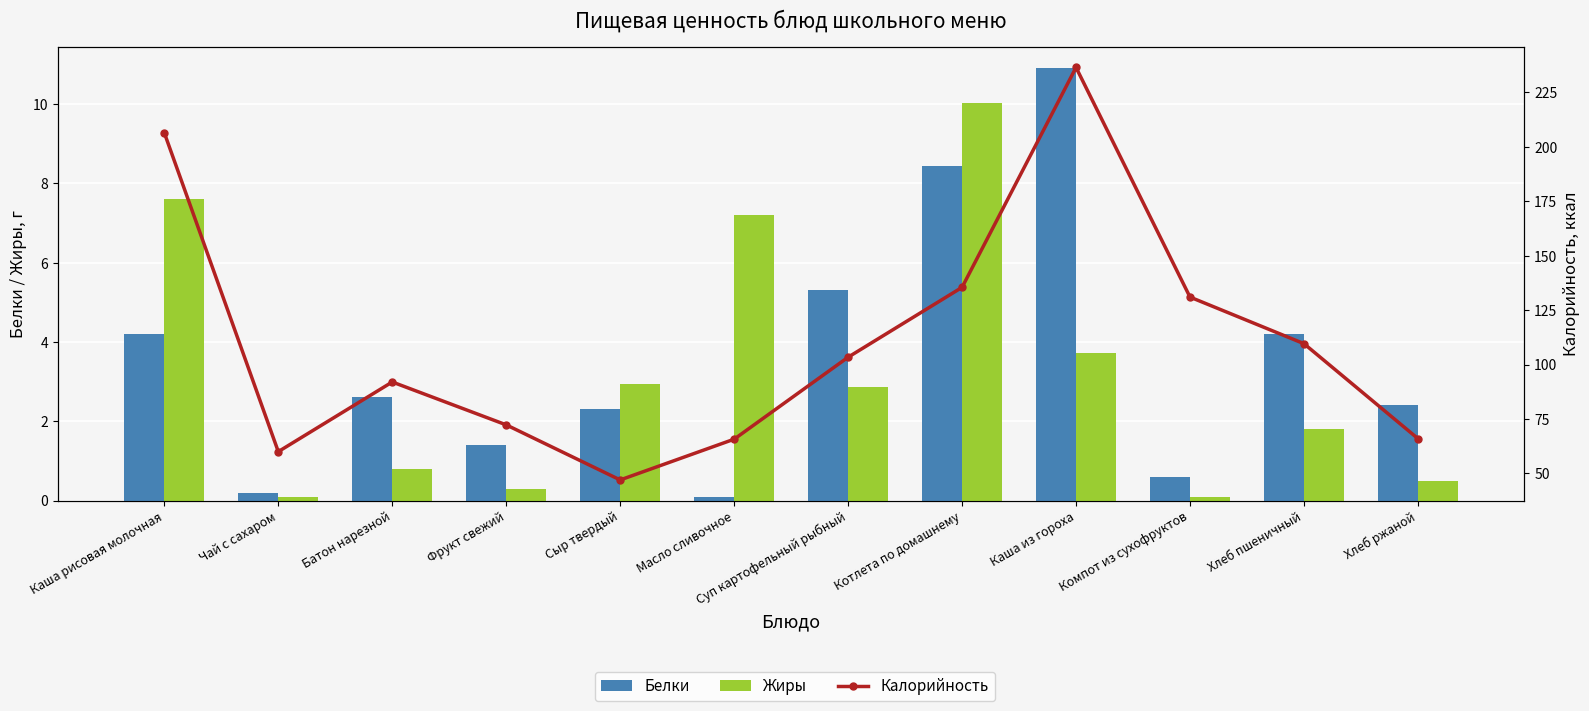

Where is Белки nearest to the value 5?

Суп картофельный рыбный